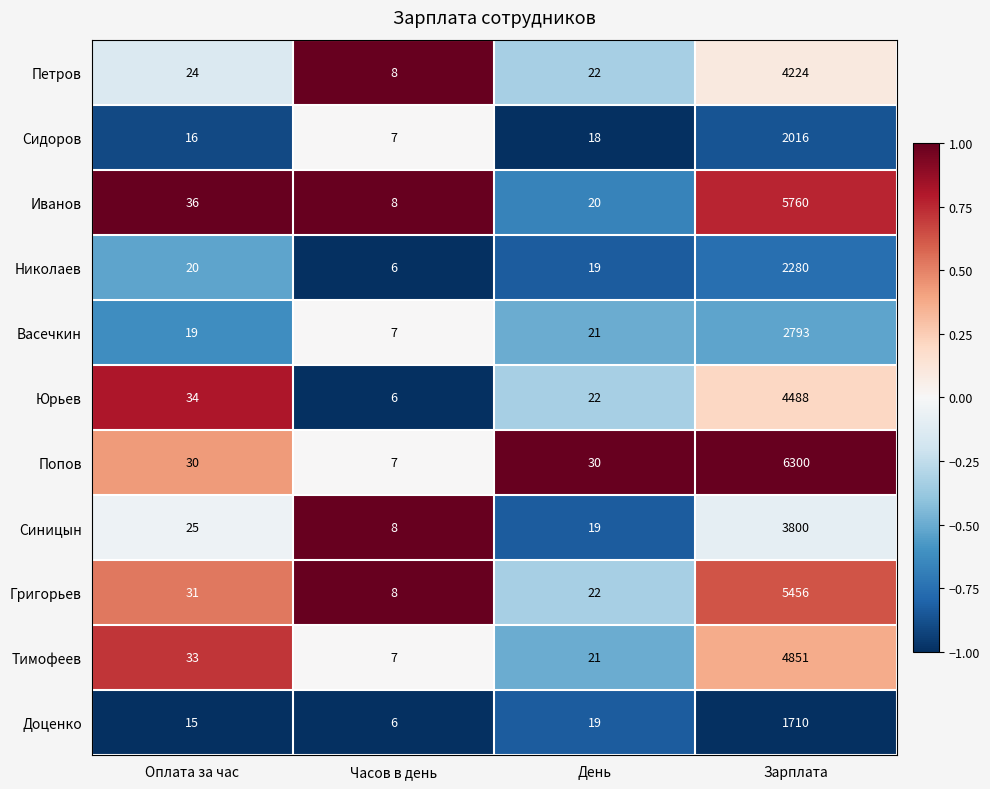

List the series in order of their peak value, lowest first.

Доценко, Сидоров, Николаев, Васечкин, Синицын, Петров, Юрьев, Тимофеев, Григорьев, Иванов, Попов